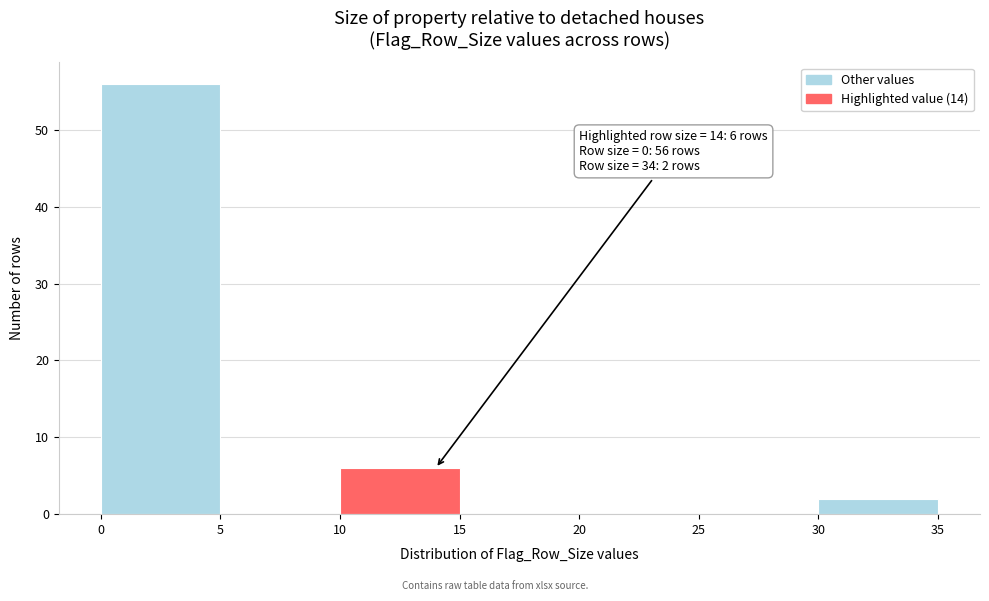

Over which range of the x-axis is the bar tallest?

0 to 5